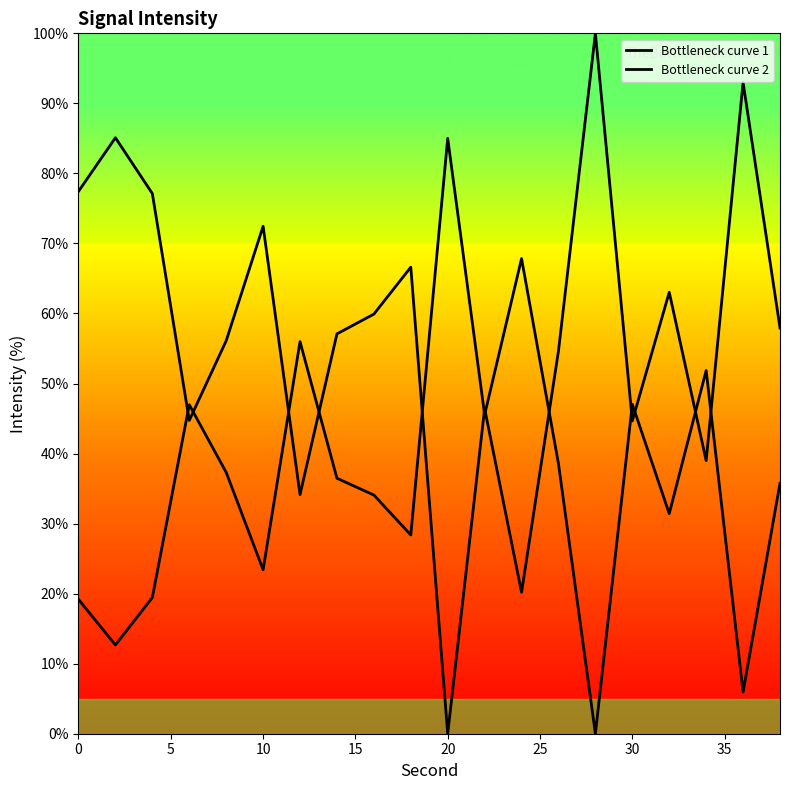

How many lines are shown in the chart?

2